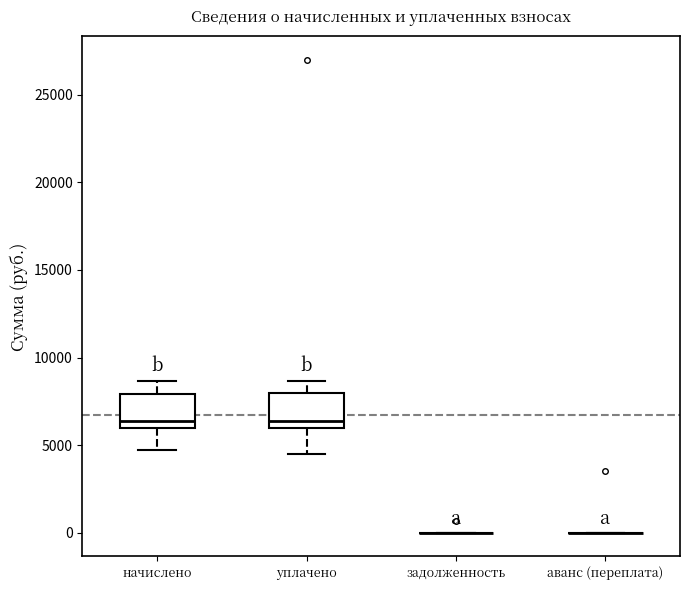

Reading left to right, transcribe this box plot: for each box, give where its median line is, the range the box spans, and where its two whiskers end, as read against the y-axis. The values are not printed on the chart, so give them approximately, as read against the axis.

начислено: median 6500, box 6000 to 8000, whiskers 4500 to 8500
уплачено: median 6500, box 6000 to 8000, whiskers 4500 to 8500
задолженность: box collapsed to a line at 0, whiskers 0 to 0
аванс (переплата): box collapsed to a line at 0, whiskers 0 to 0